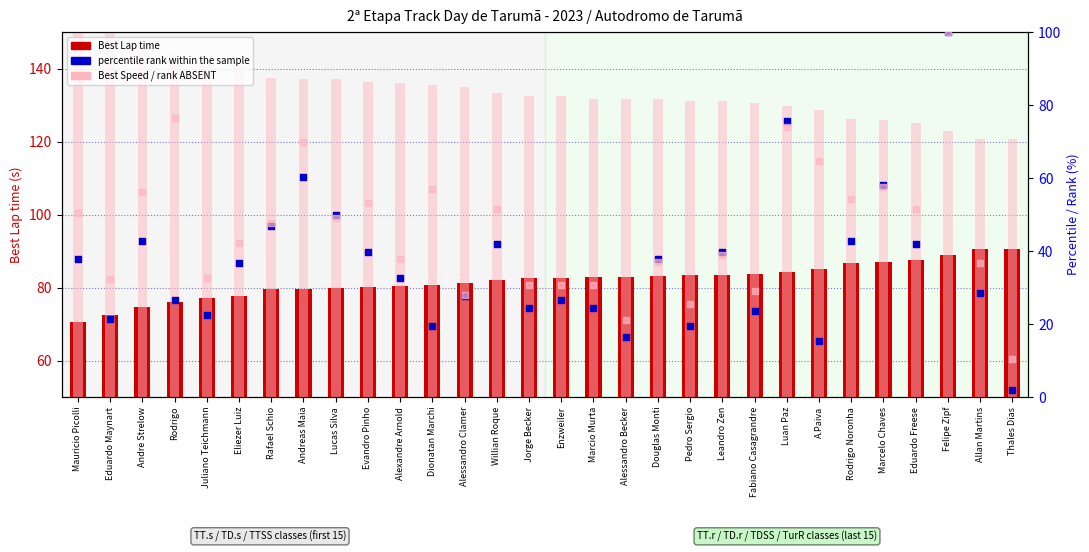

What is the total value across all series at Mauricio Picolli?

263.9